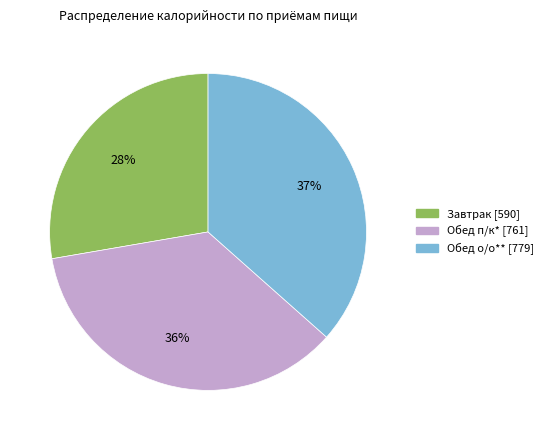

To the nearest percent, what is the average slice percentage?

33%